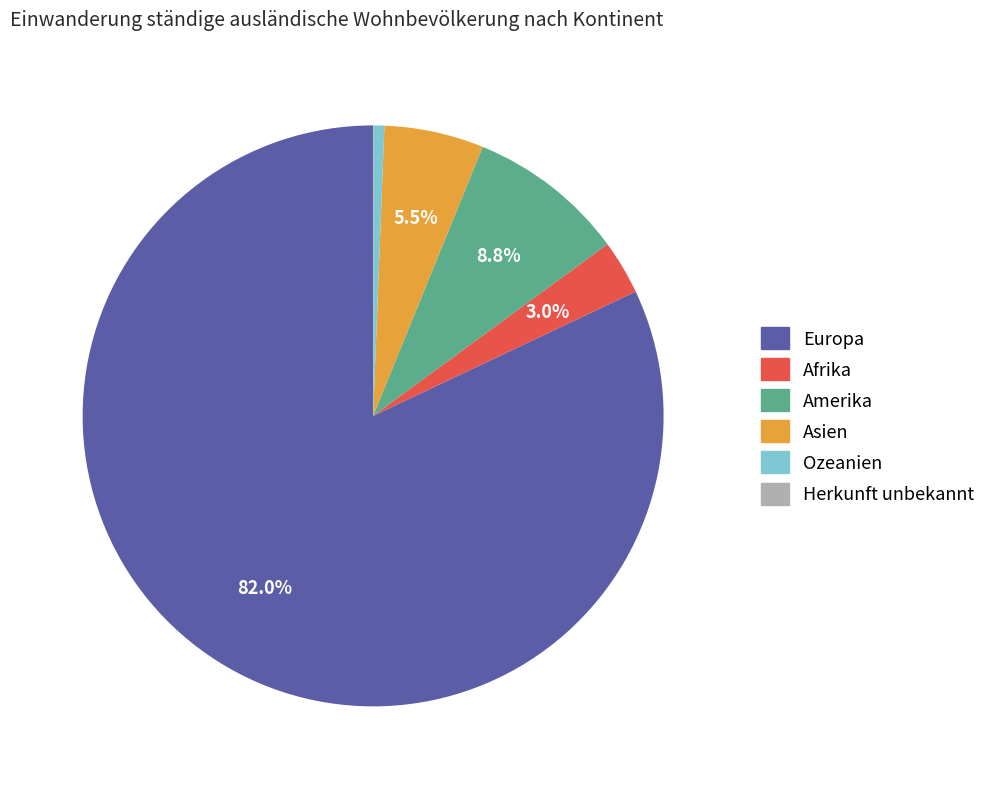

Between Asien and Amerika, which is larger?

Amerika